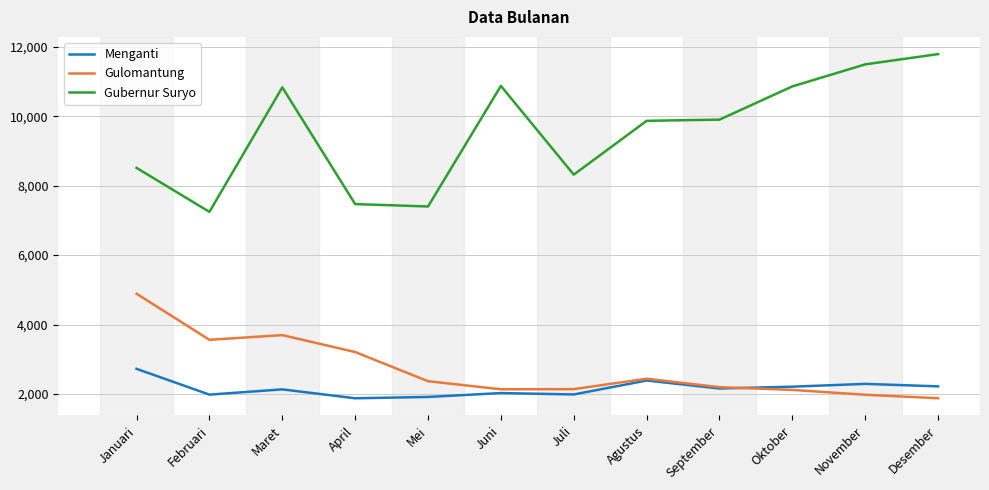

True or false: Gubernur Suryo and Gulomantung intersect in this chart.

False